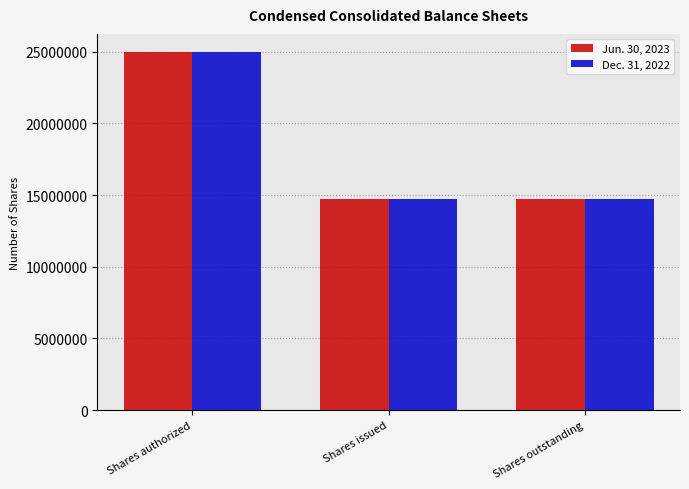

What is the spread (max minus min) of values at Shares issued?

36321